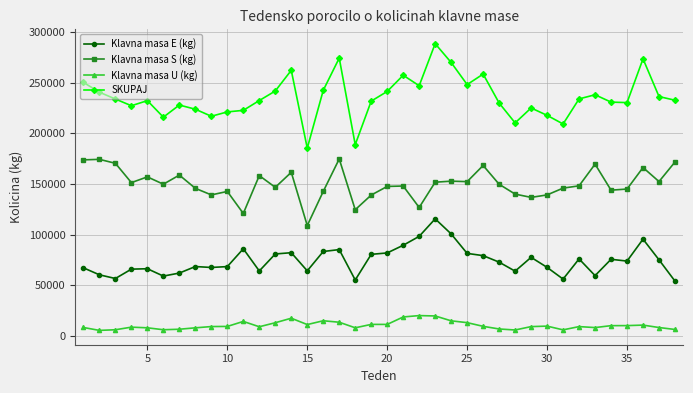

Which series has the largest total across all categories?

SKUPAJ